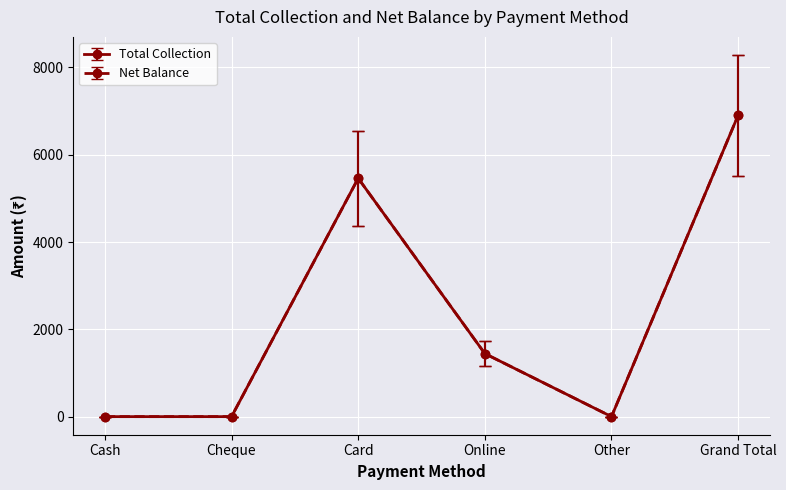

The value of Total Collection at Online is 1443.8. True or false?

True